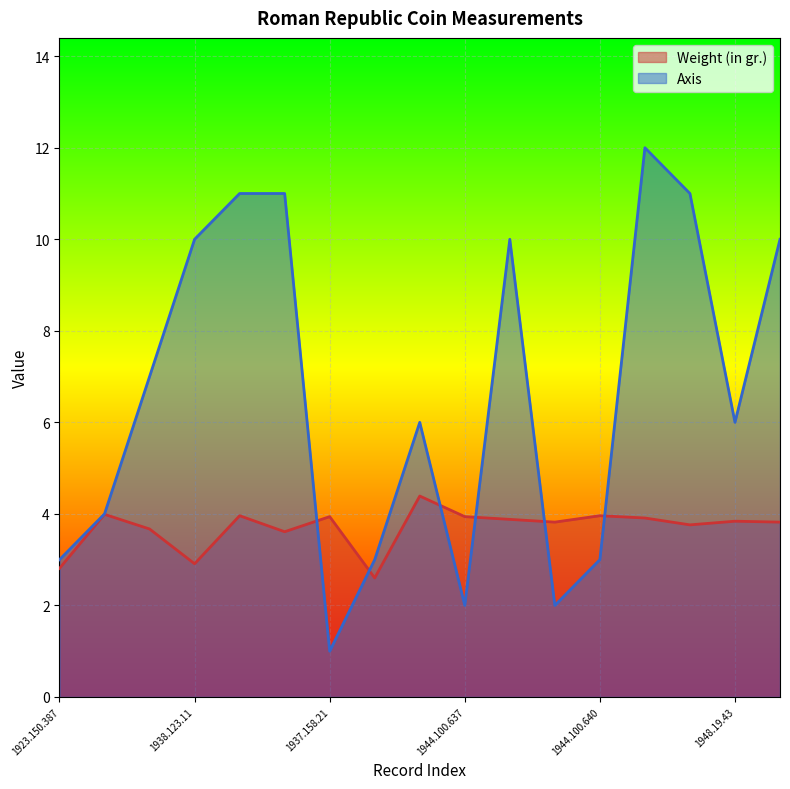

What is the sum of all Weight (in gr.) values?

62.8